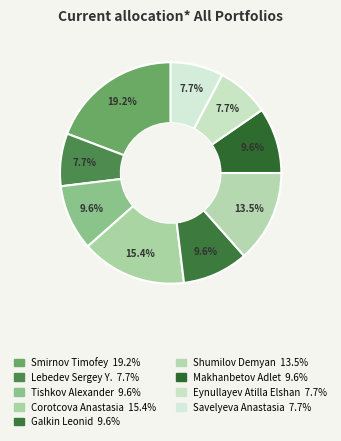

Rank the categories by value from highest to lowest.

Smirnov Timofey, Corotcova Anastasia, Shumilov Demyan, Tishkov Alexander, Galkin Leonid, Makhanbetov Adlet, Lebedev Sergey Y., Eynullayev Atilla Elshan, Savelyeva Anastasia